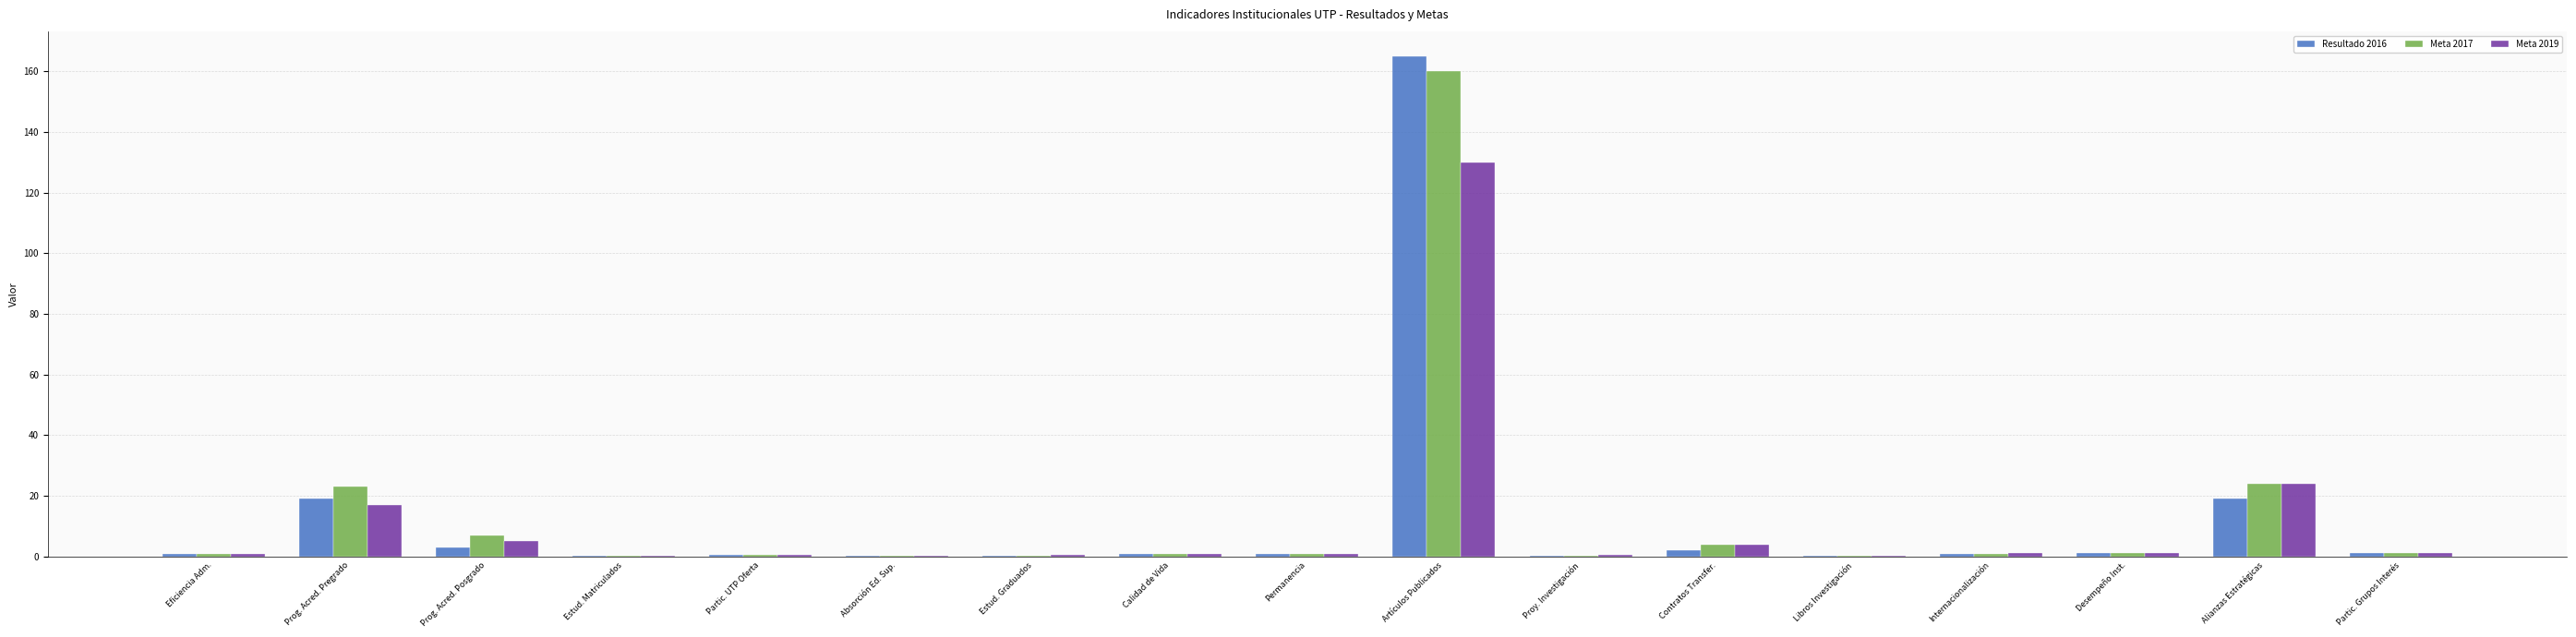

Are the bars horizontal?

No